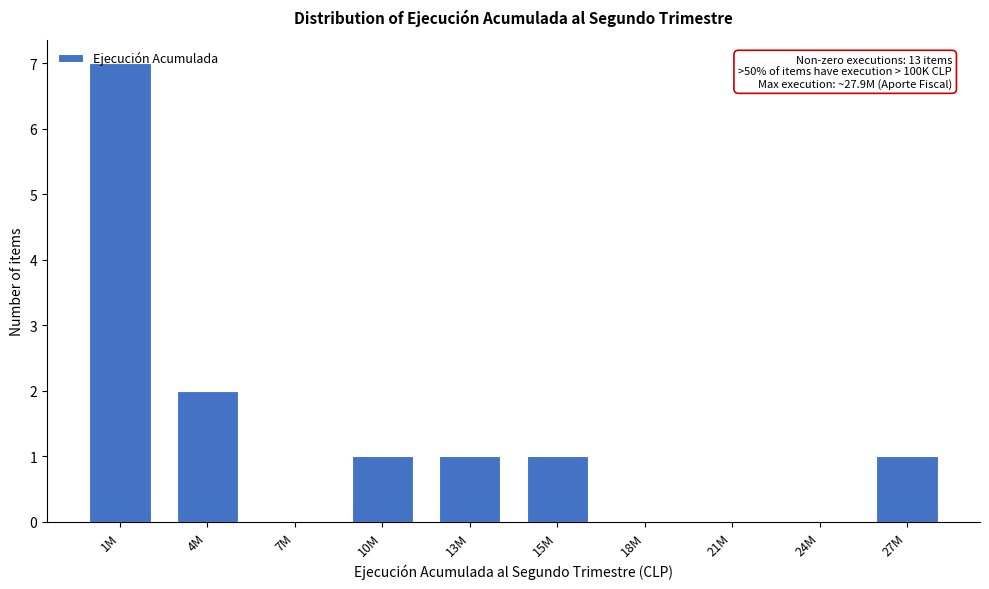

Is it true that the value at 1M is 7?

True